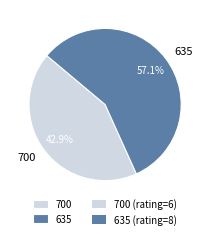

What is the total percentage of 700 and 635?

100.0%